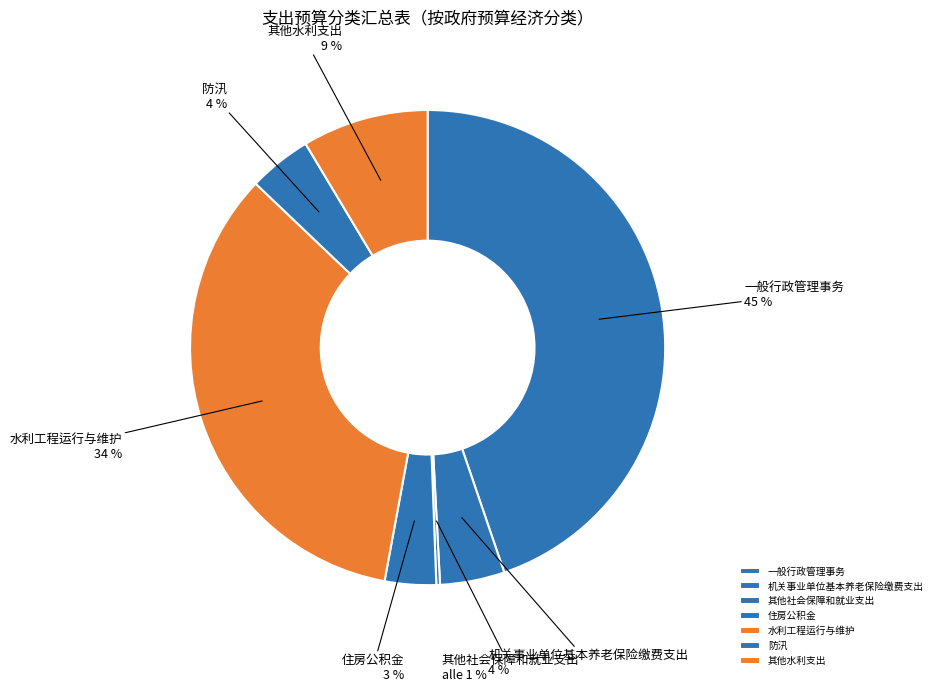

Count the number of slices in the pie.

7